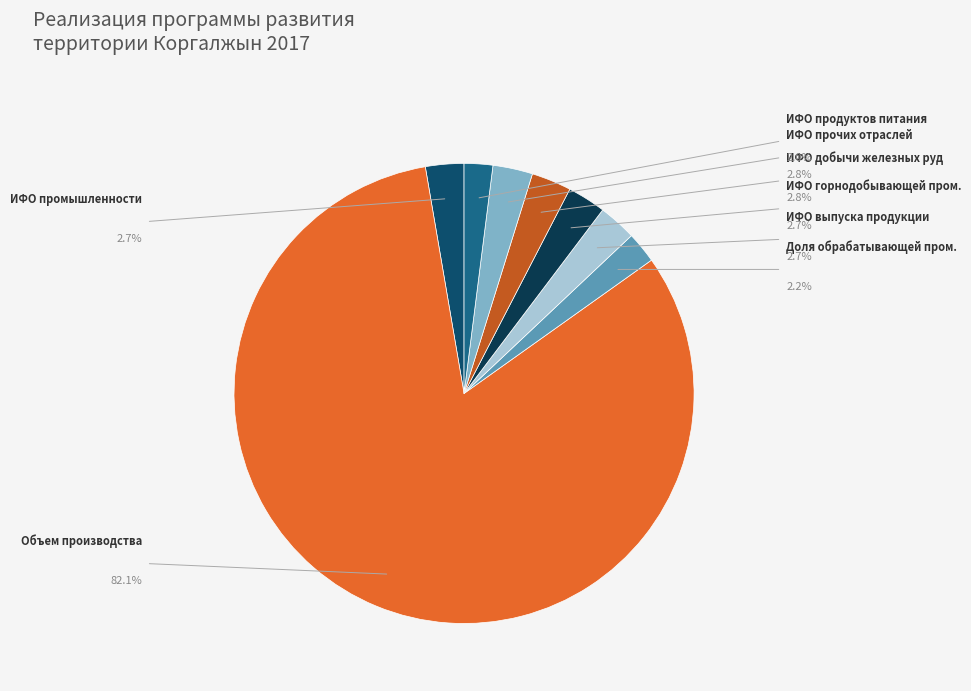

Which category has the biggest portion of the pie?

Объем производства промышленной продукции